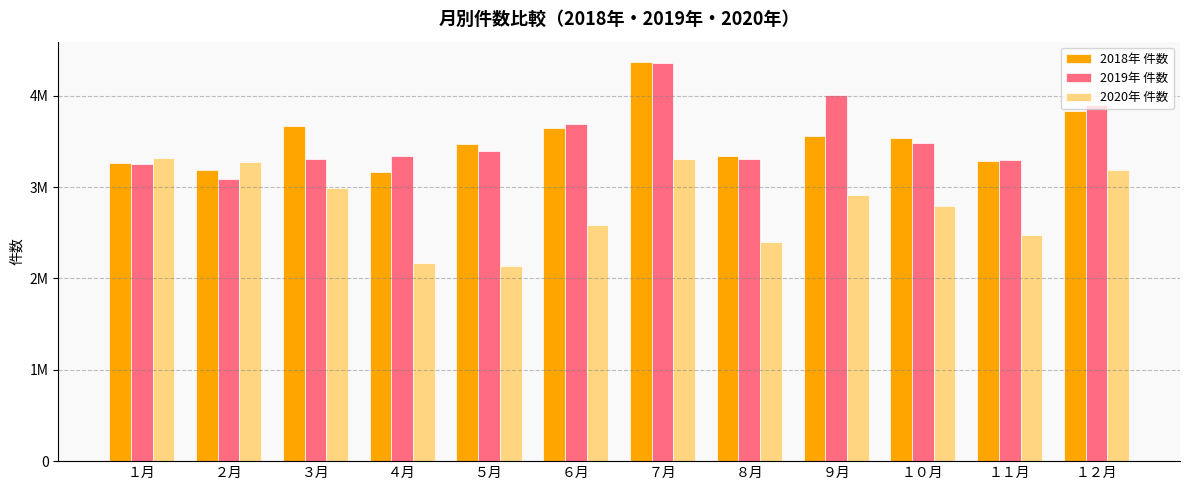

Does the chart contain any negative values?

No